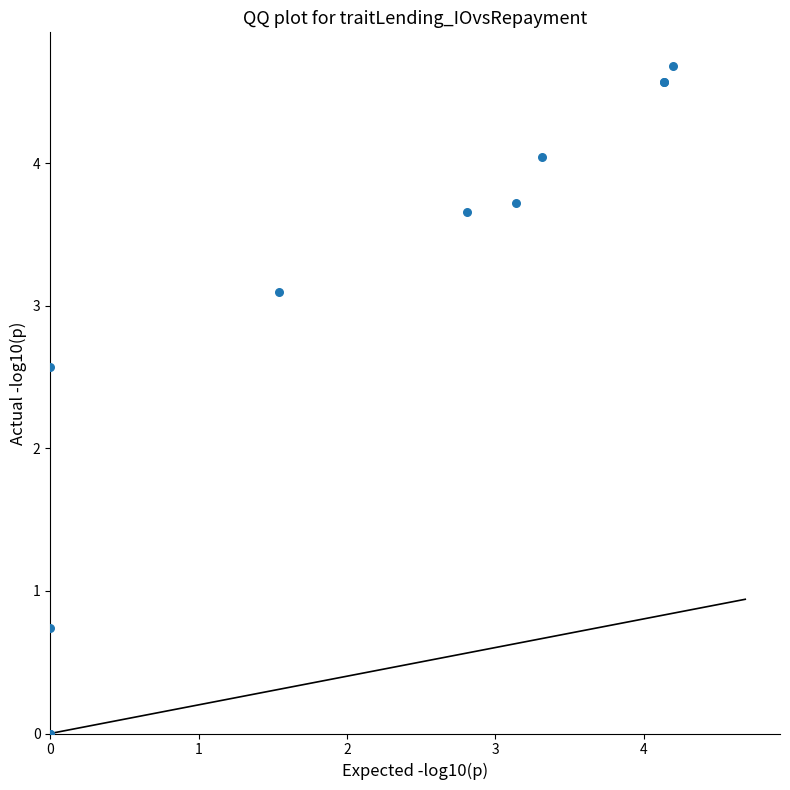

What Y value in the scatter plot is closest to 2?

2.6